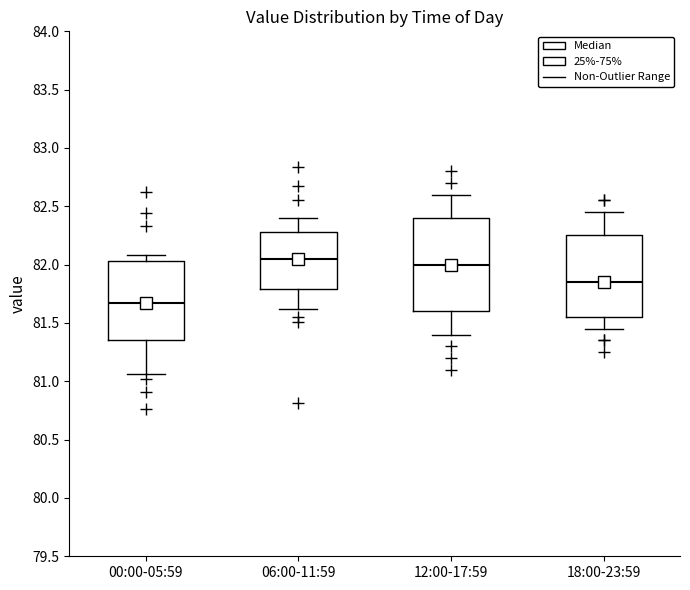

Comparing the boxes themselves (not the whiskers), which one is the tallest?

12:00-17:59